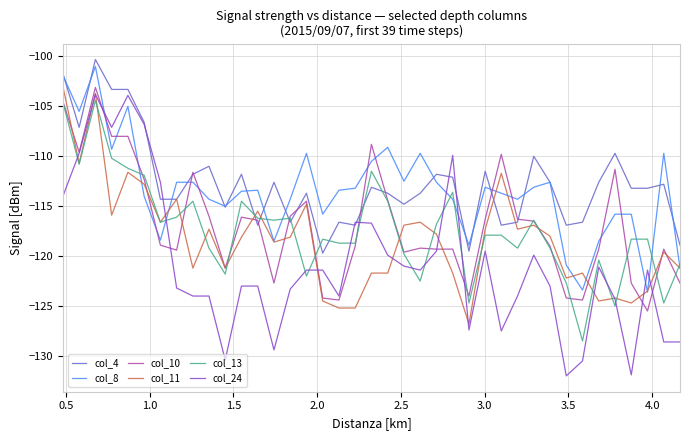

Which series has the largest total across all categories?

col_4